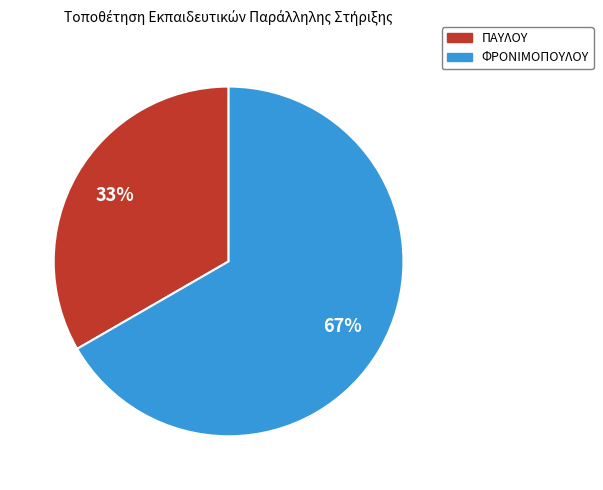

To the nearest percent, what is the average slice percentage?

50%